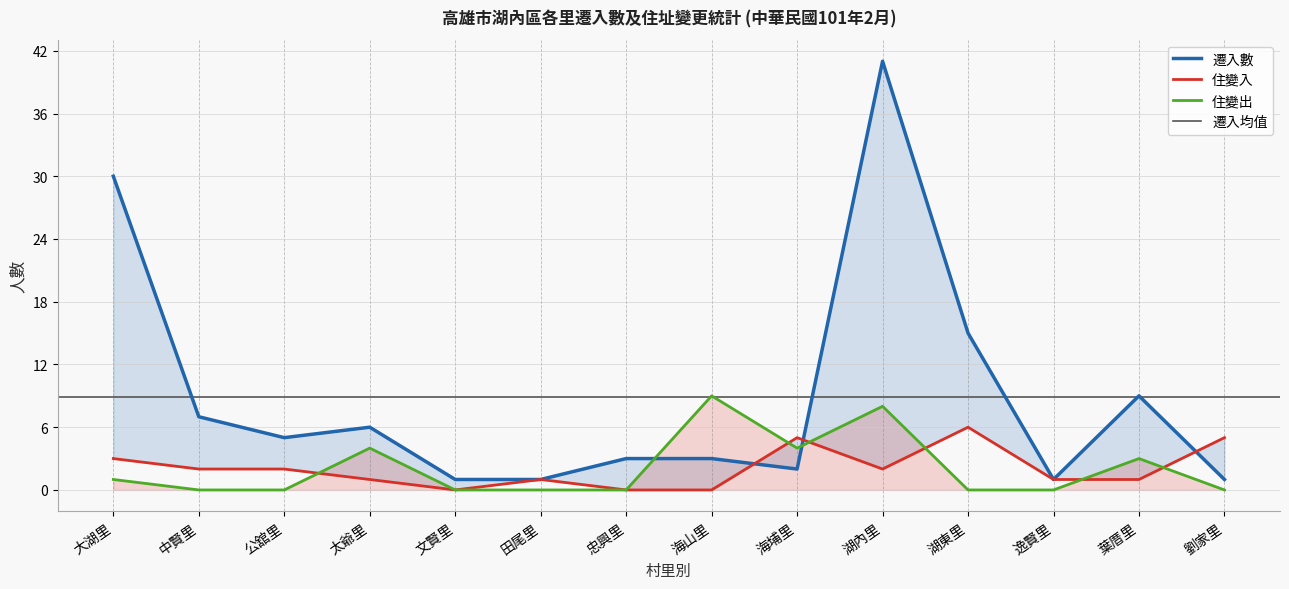

What is the sum of all 遷入數 values?

125